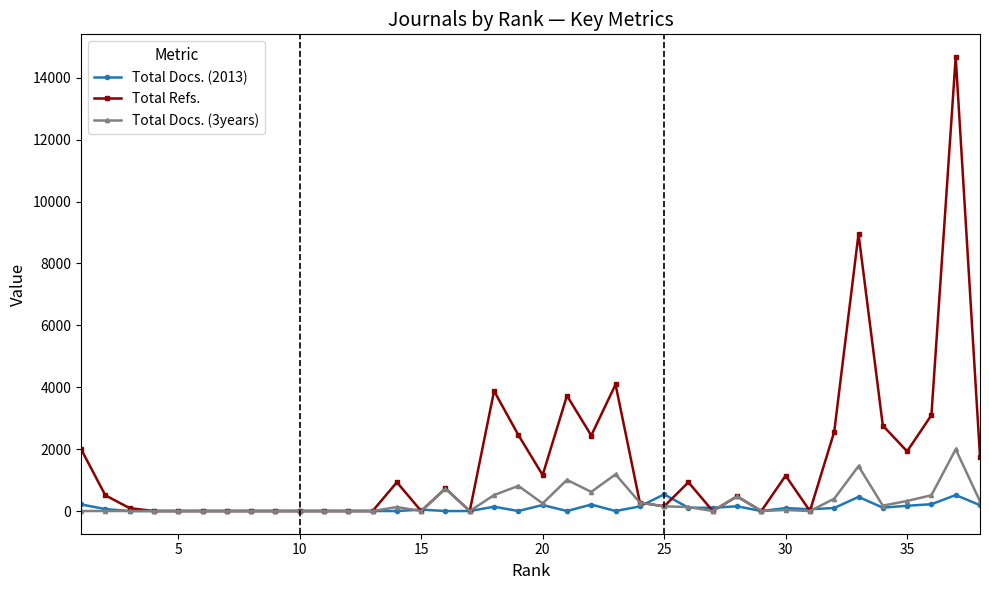

Rank the series by their maximum value, from highest to lowest.

Total Refs., Total Docs. (3years), Total Docs. (2013)